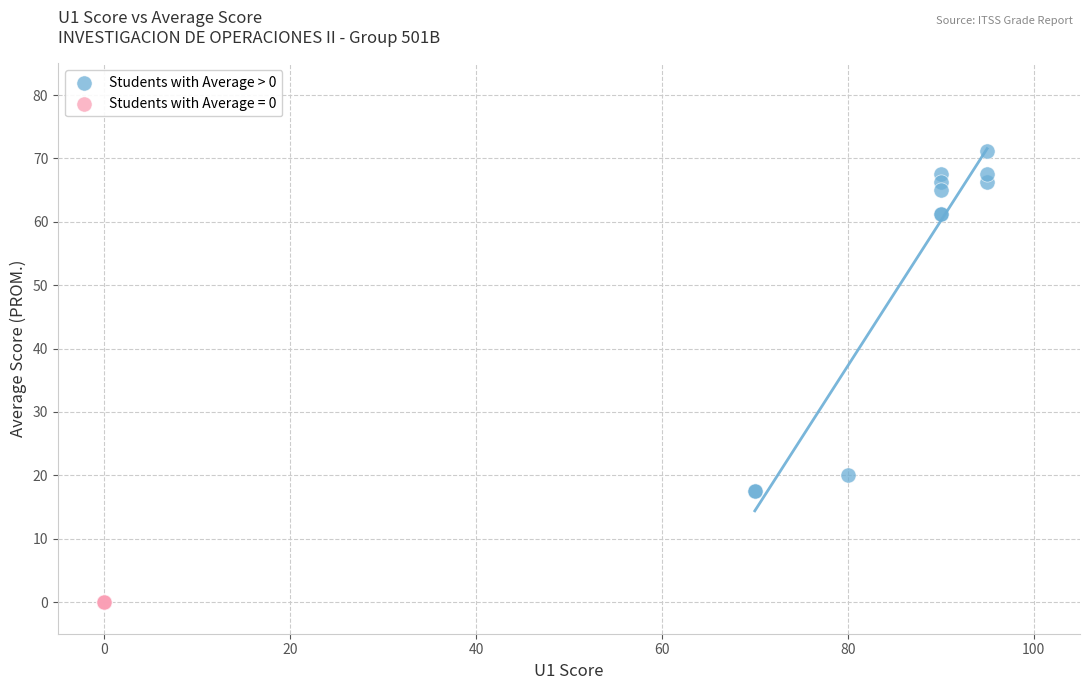

Which series contains the highest Y value?

Students with Average > 0